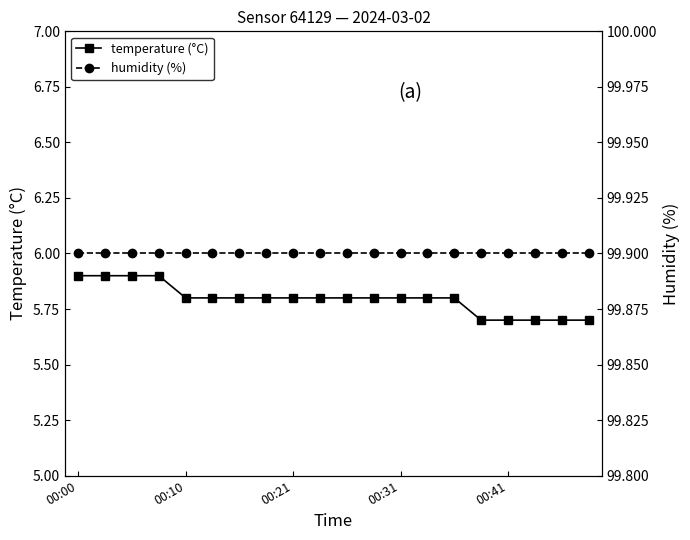

What are all the series names shown in the legend?

temperature (°C), humidity (%)